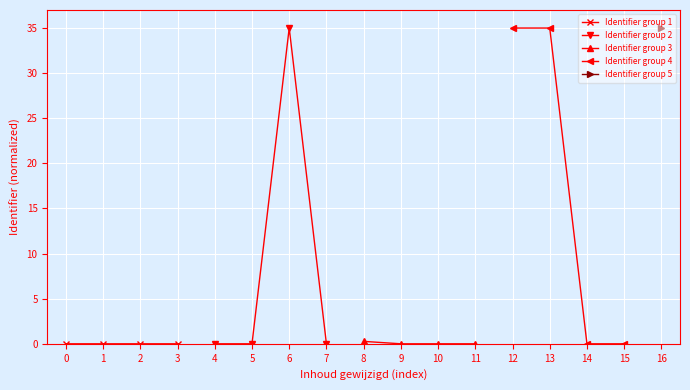

Between 0 and 1, which series saw the biggest shift?

Identifier group 3